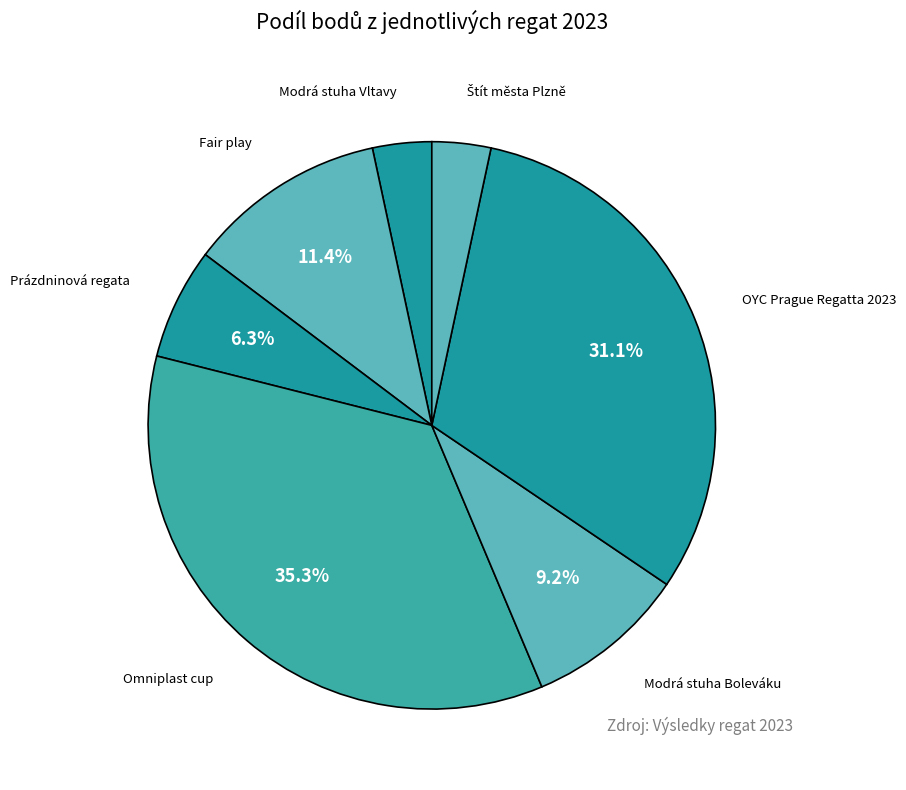

The Modrá stuha Vltavy slice represents 14% of the pie. True or false?

False